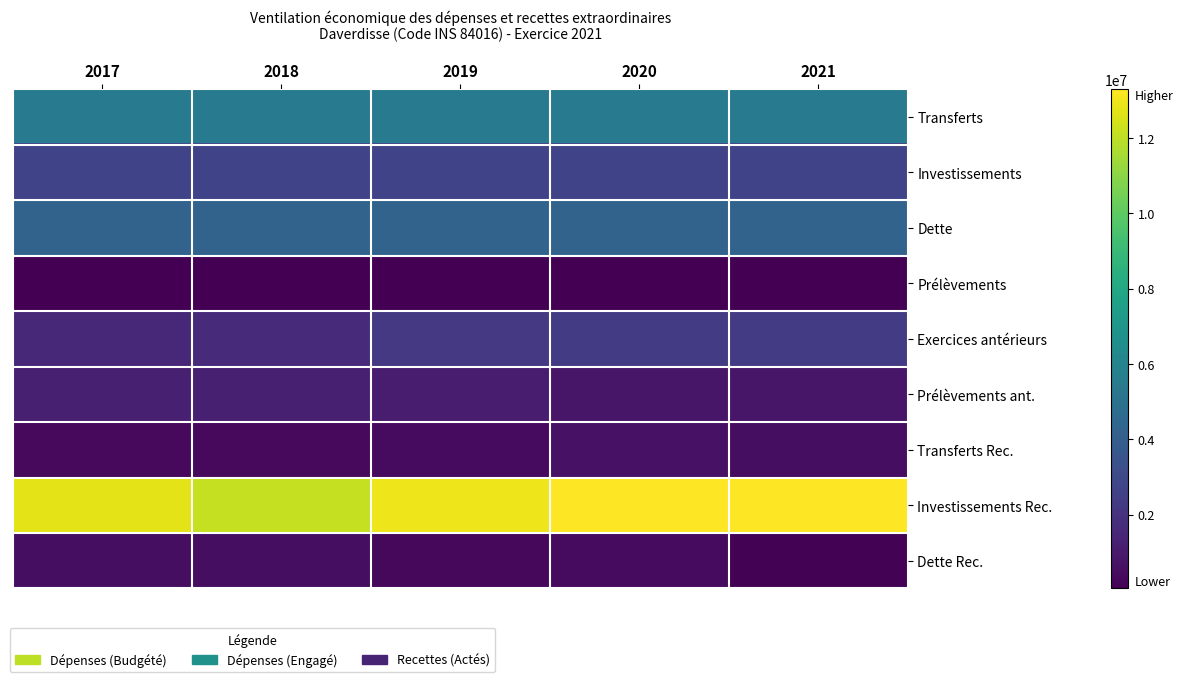

What is the total value across all series at 2017?

28909585.6